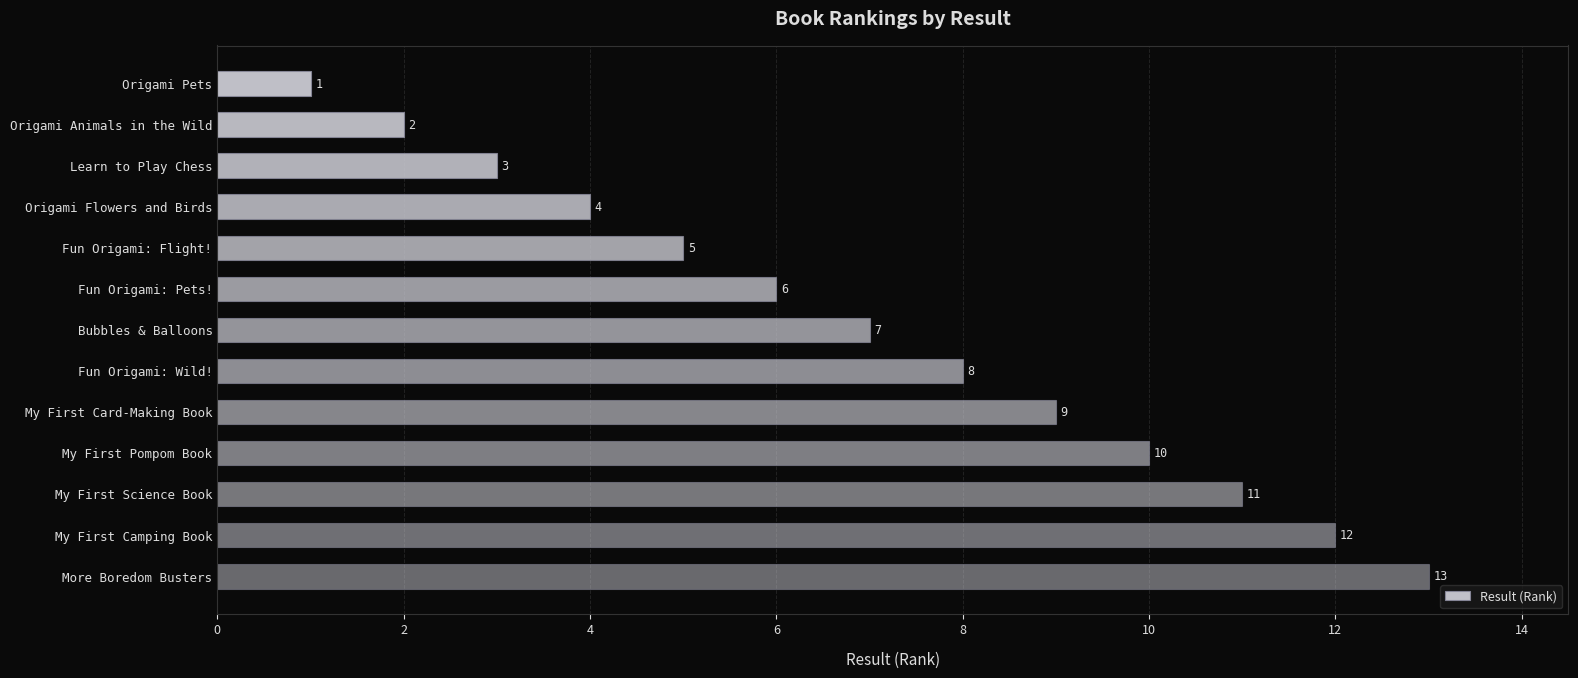

What is the change in value from Origami Flowers and Birds to My First Science Book?

+7